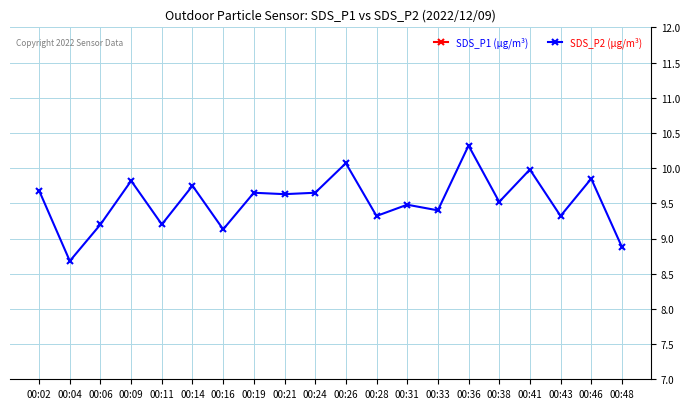

What is the difference between the maximum and minimum values in the SDS_P1 (µg/m³) series?

4.2